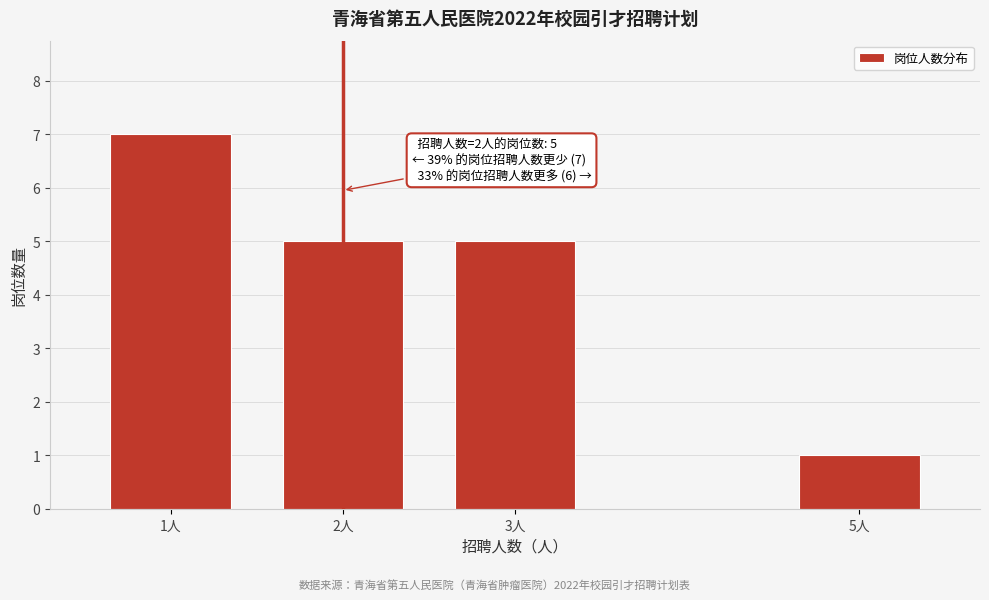

Reading left to right, transcribe all the data shown in this chart.

7	5	5	1